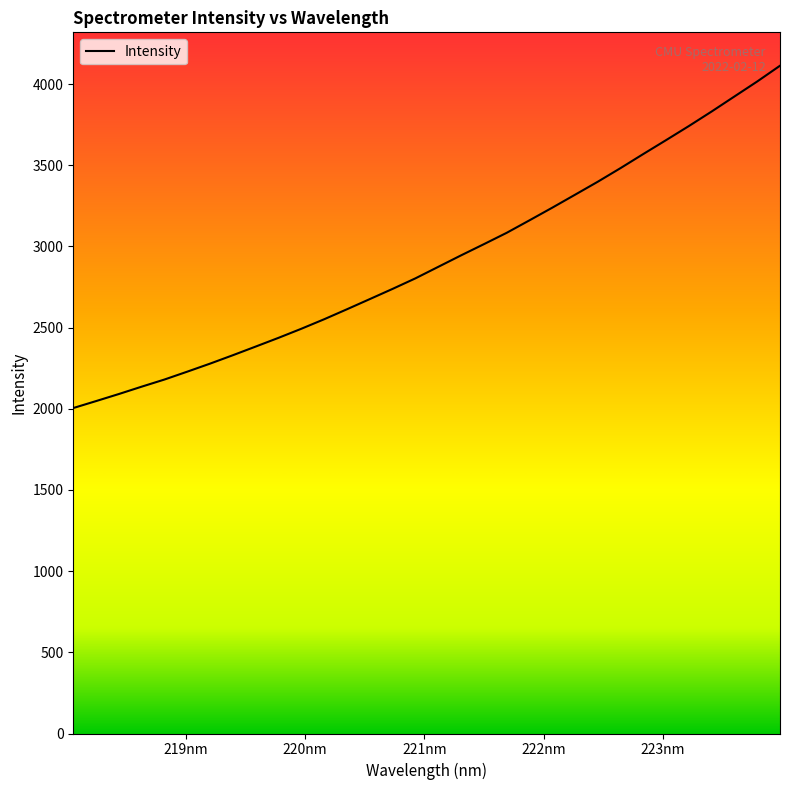

What is the minimum value shown in the chart?

2004.5